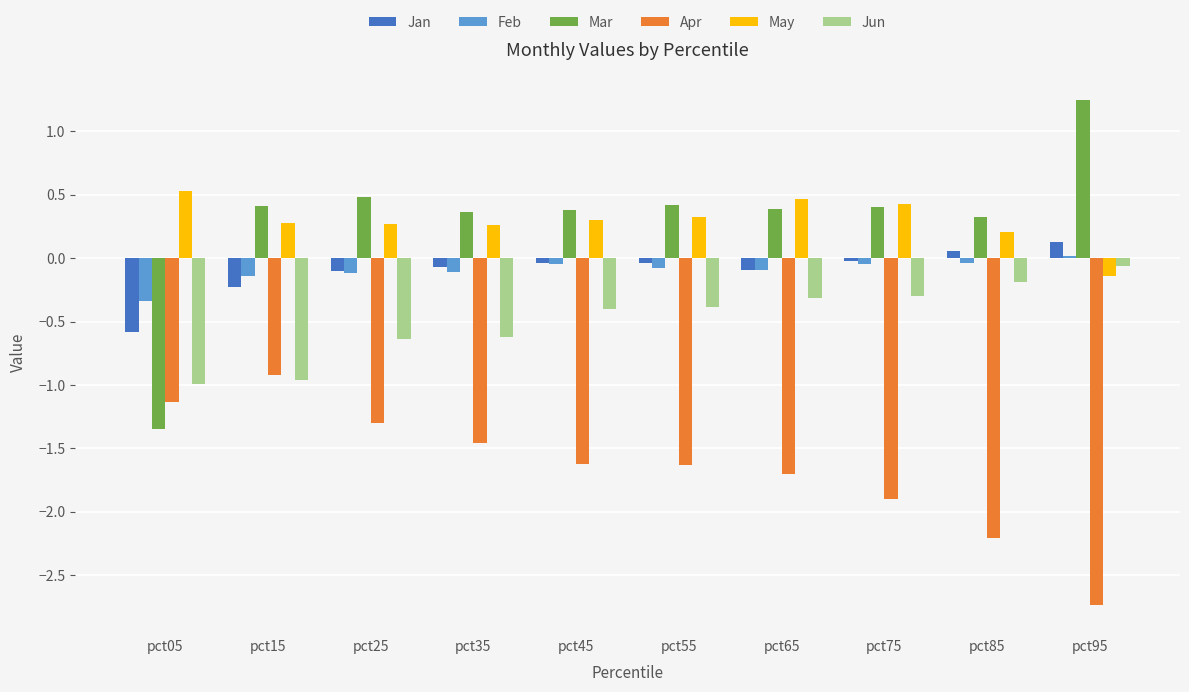

What is the greatest value displayed?

1.2